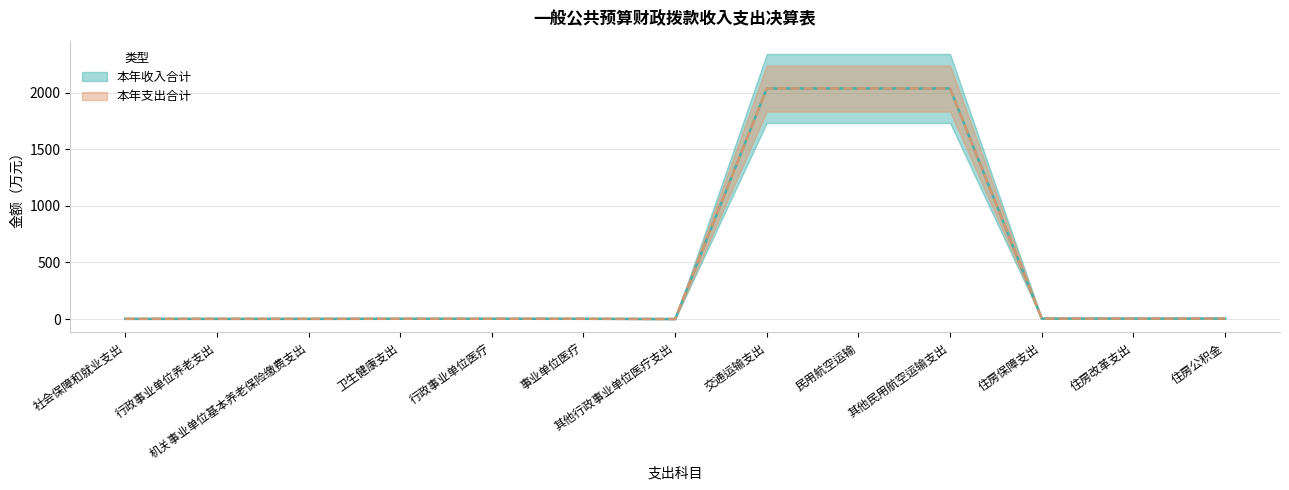

List the labels in order of 本年支出合计 value, smallest first.

其他行政事业单位医疗支出, 社会保障和就业支出, 行政事业单位养老支出, 机关事业单位基本养老保险缴费支出, 事业单位医疗, 卫生健康支出, 行政事业单位医疗, 住房保障支出, 住房改革支出, 住房公积金, 交通运输支出, 民用航空运输, 其他民用航空运输支出